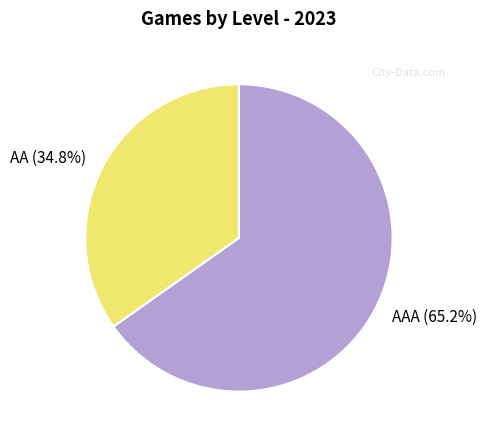

Rank the categories by value from highest to lowest.

AAA (65.2%), AA (34.8%)